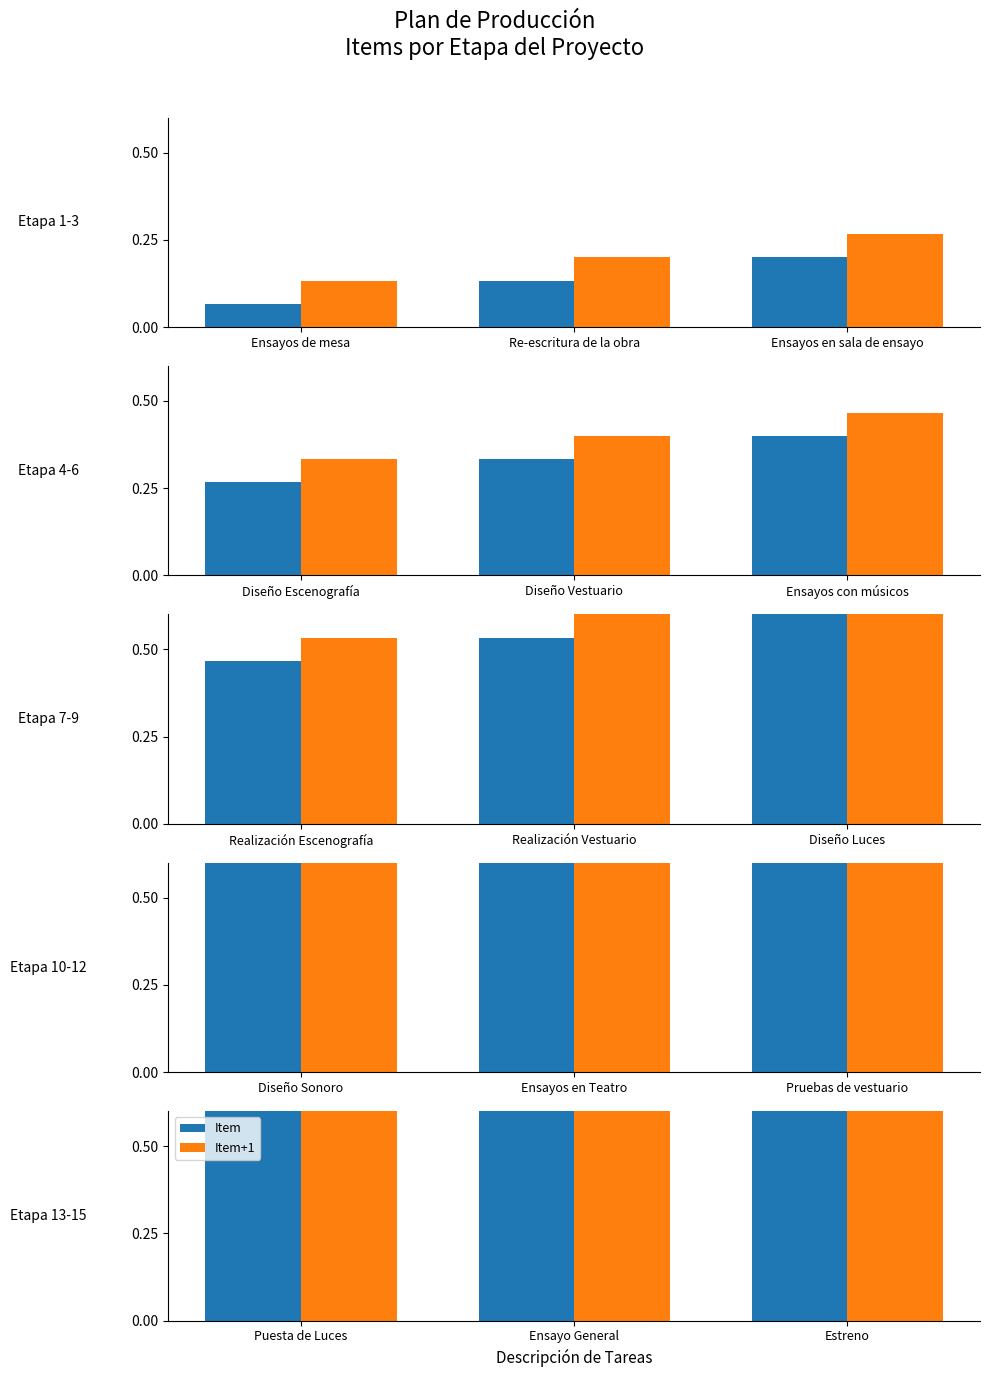

What is the greatest value displayed?

1.1